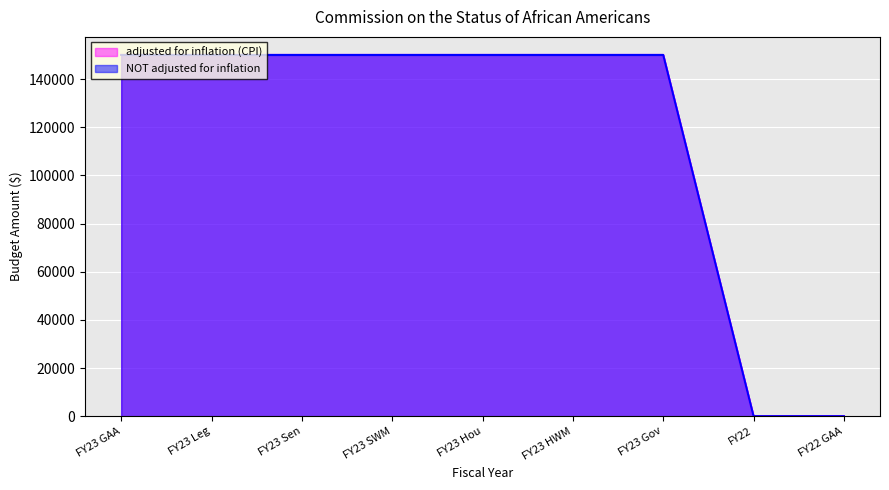

Is the value of NOT adjusted for inflation at FY22 GAA greater than the value of adjusted for inflation (CPI) at FY22?

No